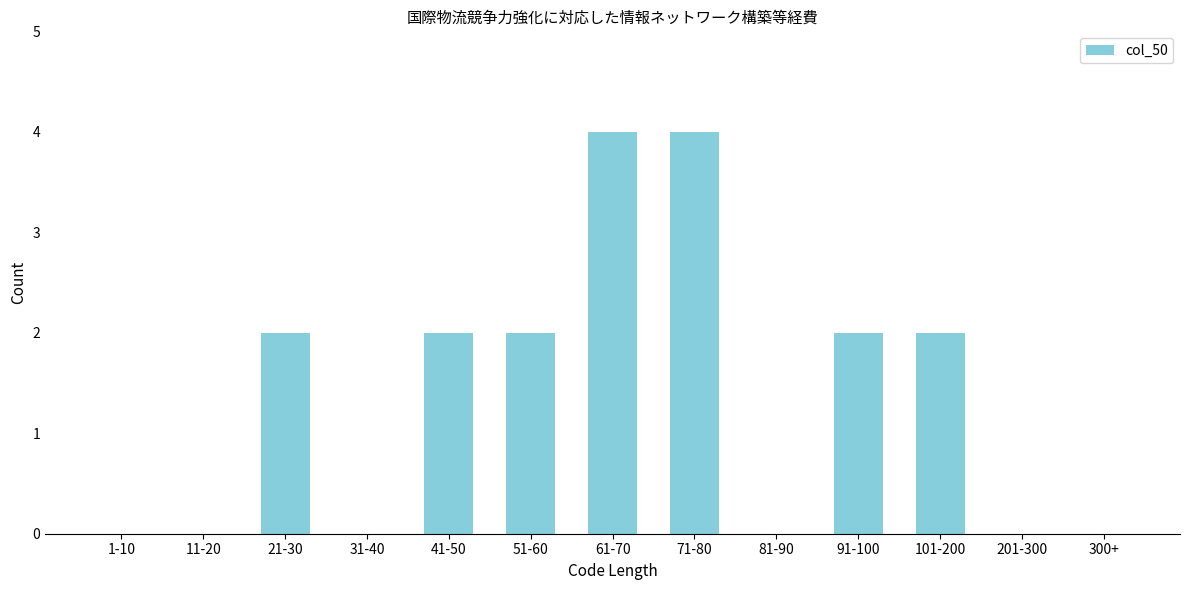

Reading left to right, extract all data points from this chart.

1-10=0	11-20=0	21-30=2	31-40=0	41-50=2	51-60=2	61-70=4	71-80=4	81-90=0	91-100=2	101-200=2	201-300=0	300+=0